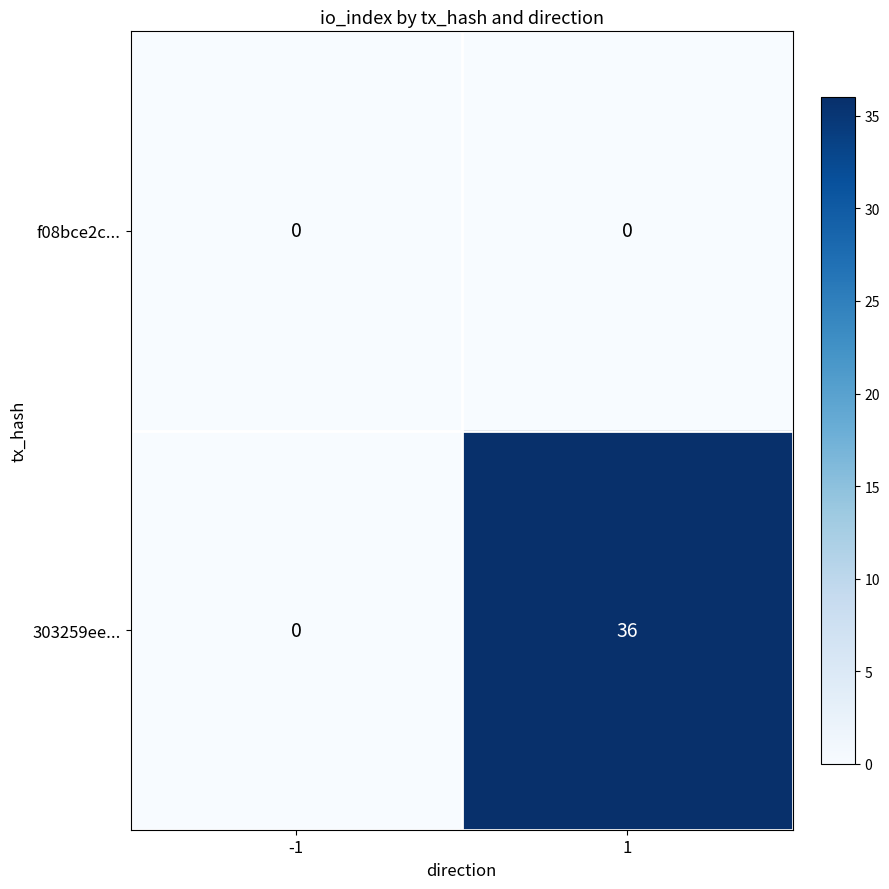

Reading left to right, extract all data points from this chart.

f08bce2c...: -1=0	1=0
303259ee...: -1=0	1=36